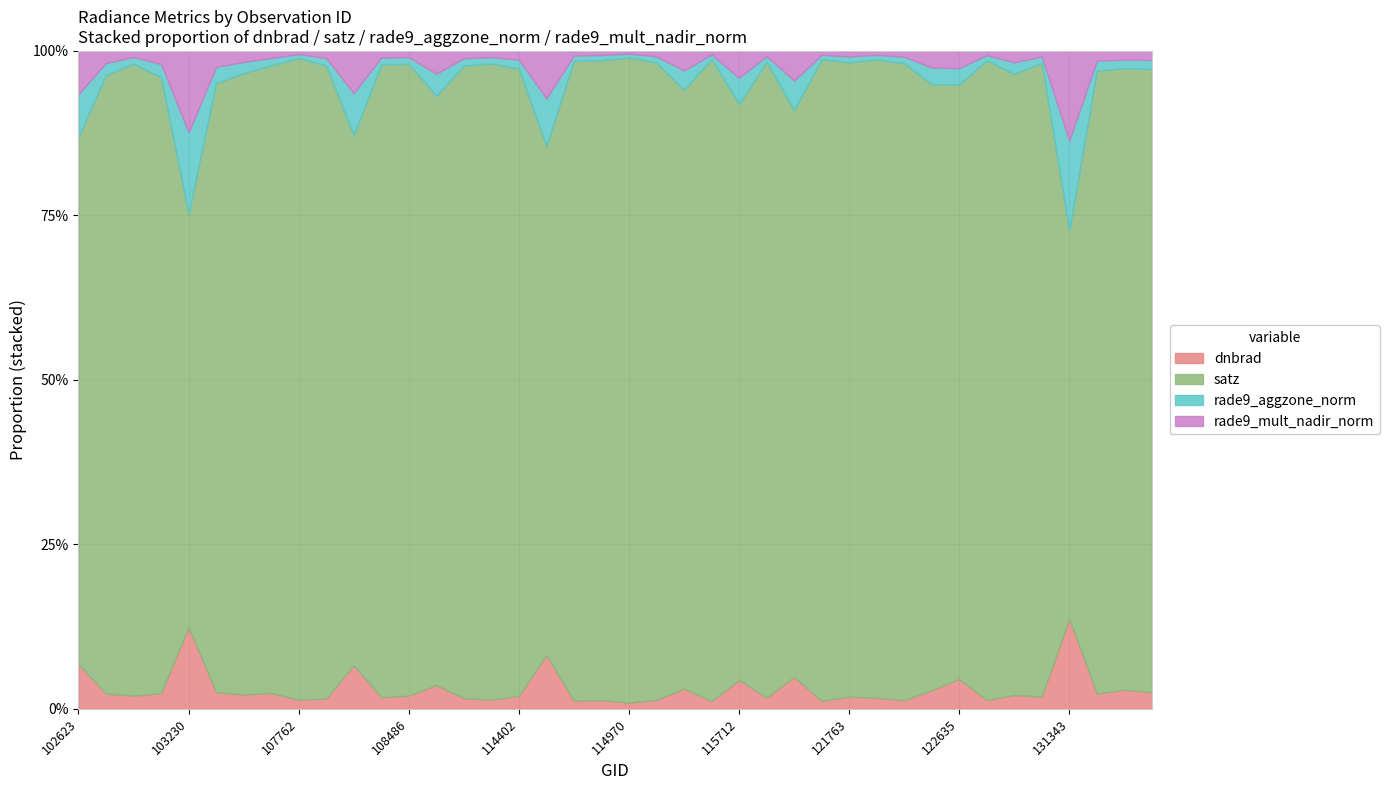

Is the value of dnbrad at 114515 greater than the value of satz at 115448?

No